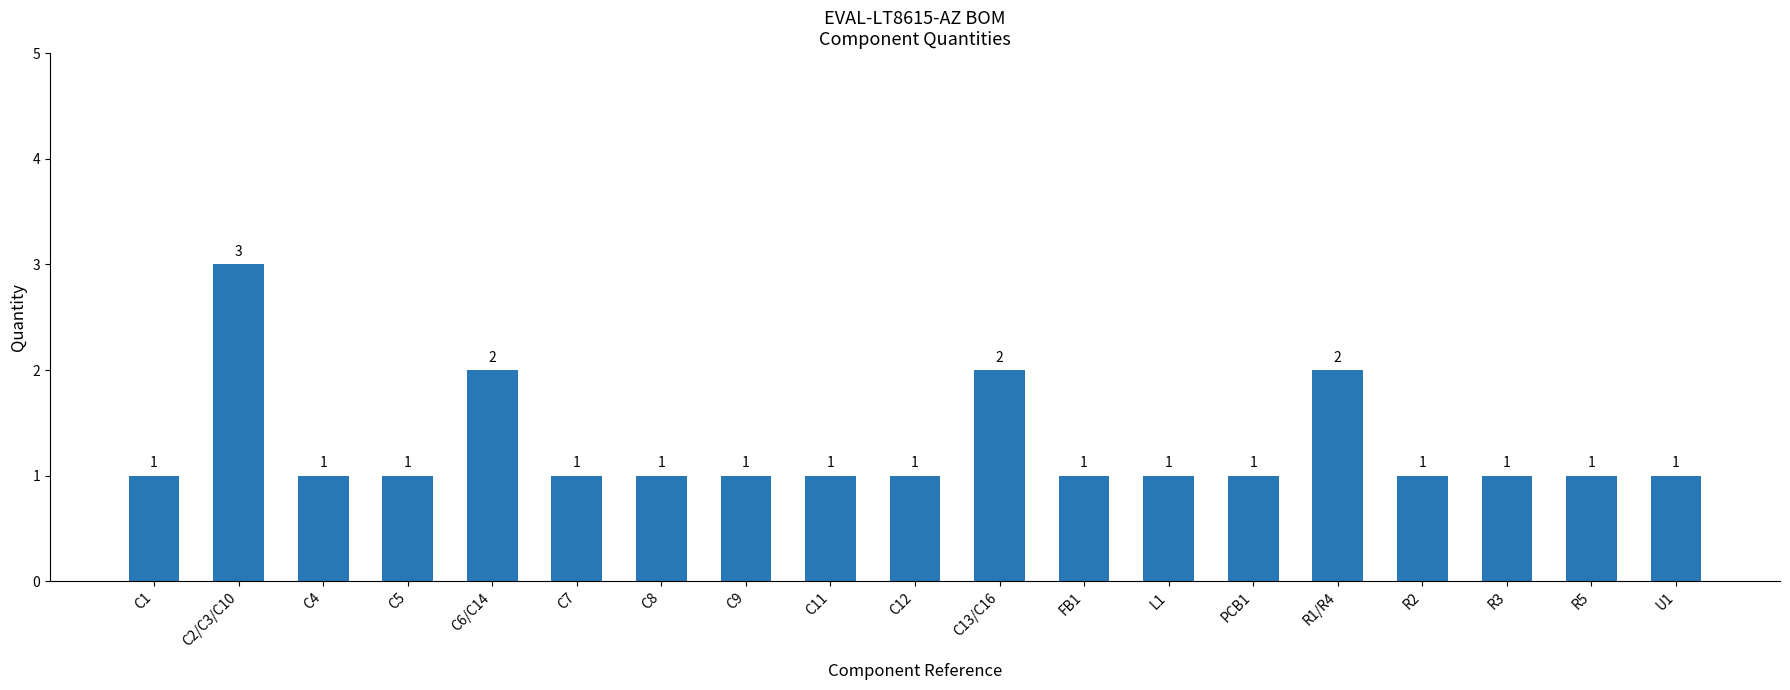

Which category has the highest value across all series?

C2/C3/C10